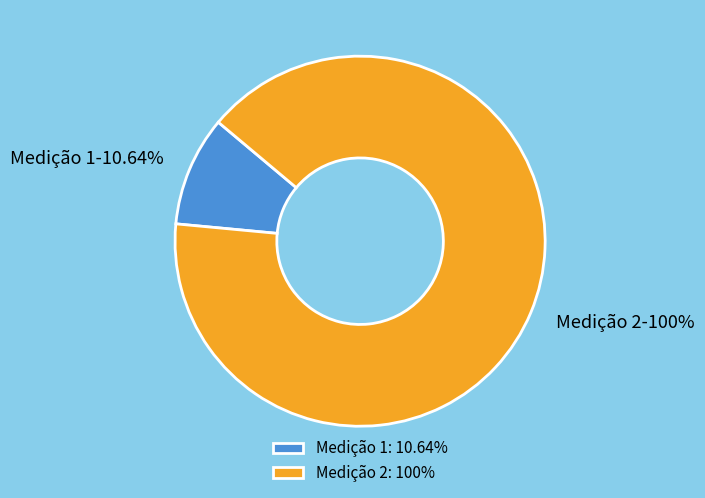

Does any single category account for the majority?

Yes